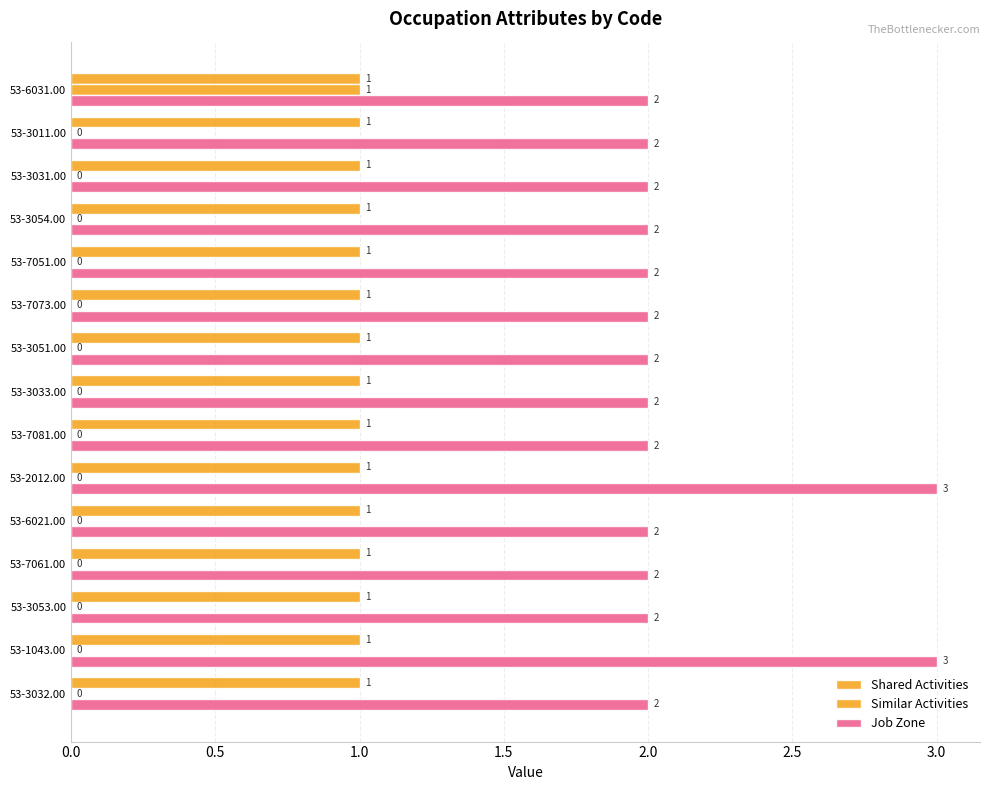

What is the value of the Job Zone bar at the 10th from the left?

3.0